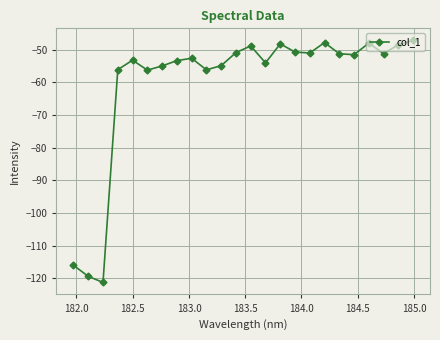

What is the value of the 17th point from the left?

-51.0